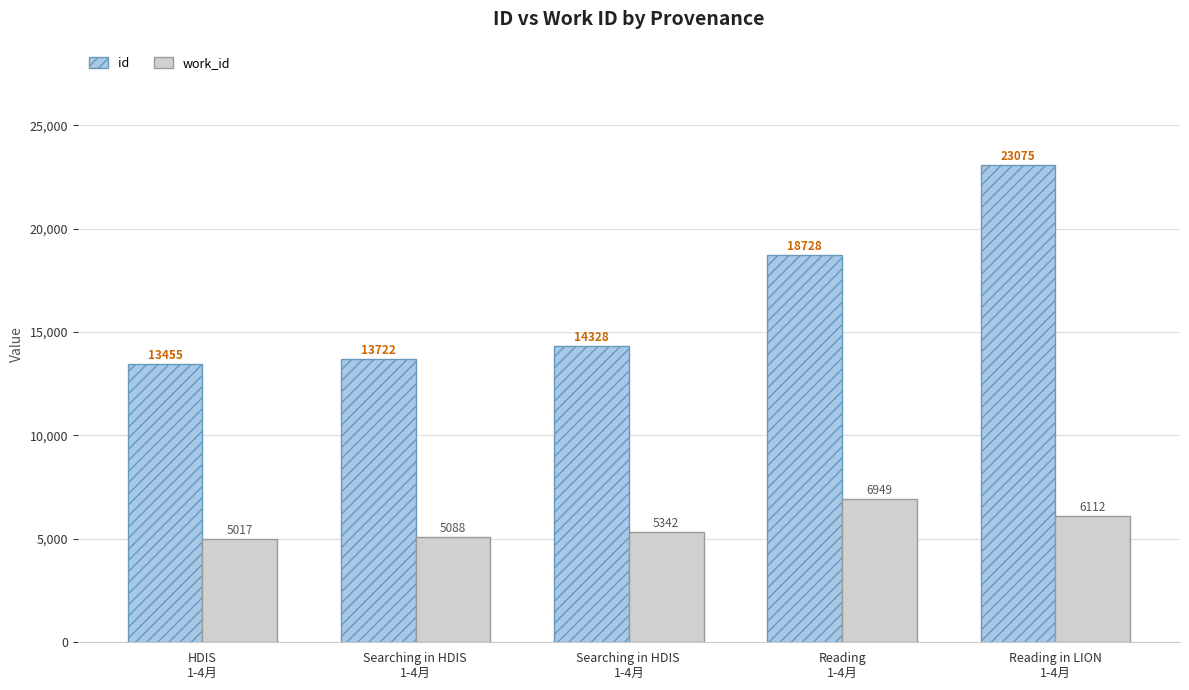

What is the minimum value for id?

13455